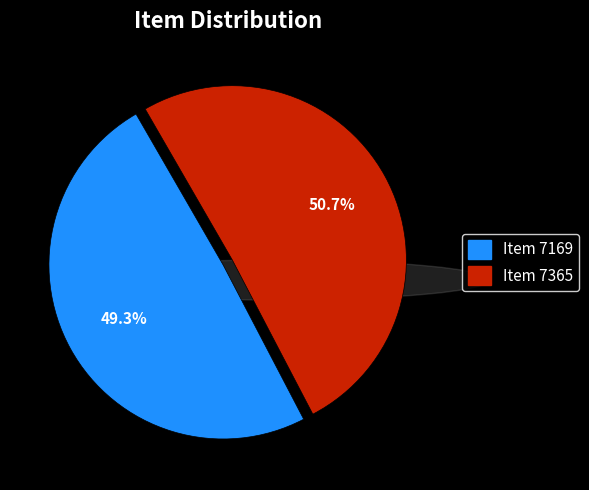

What is the largest slice in the pie chart?

Item 7365